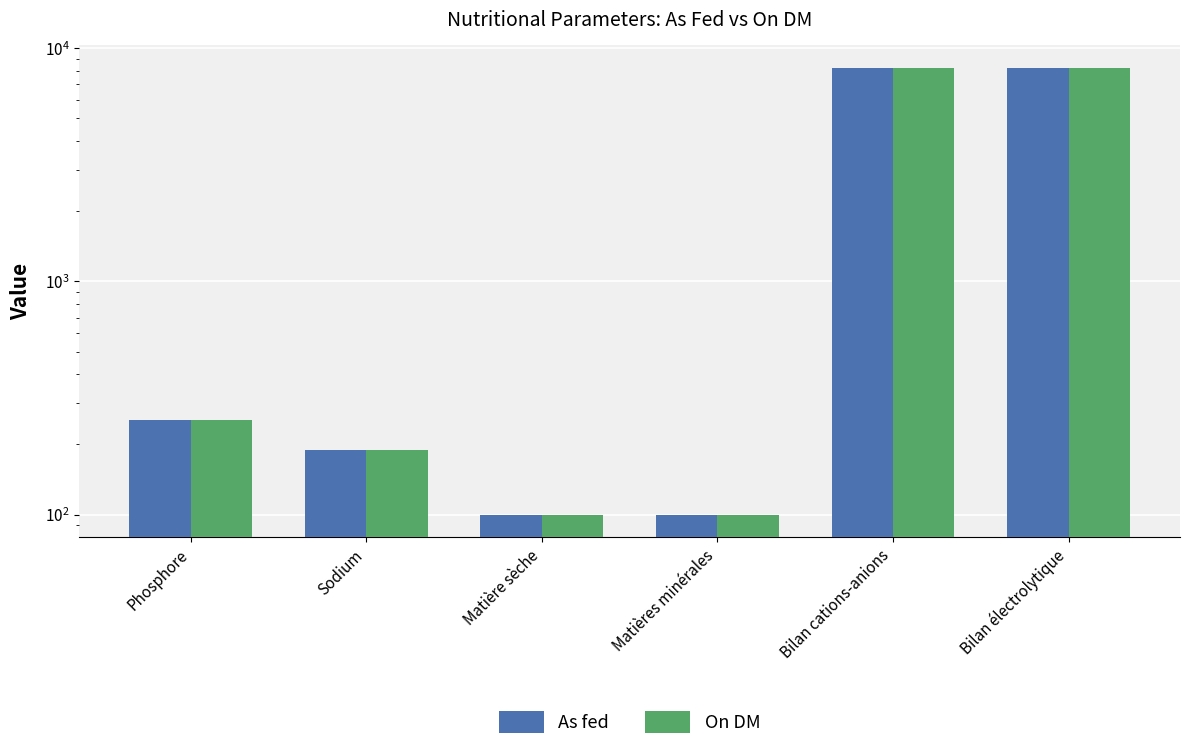

What is the difference between the second highest and minimum values in the As fed series?

8153.1